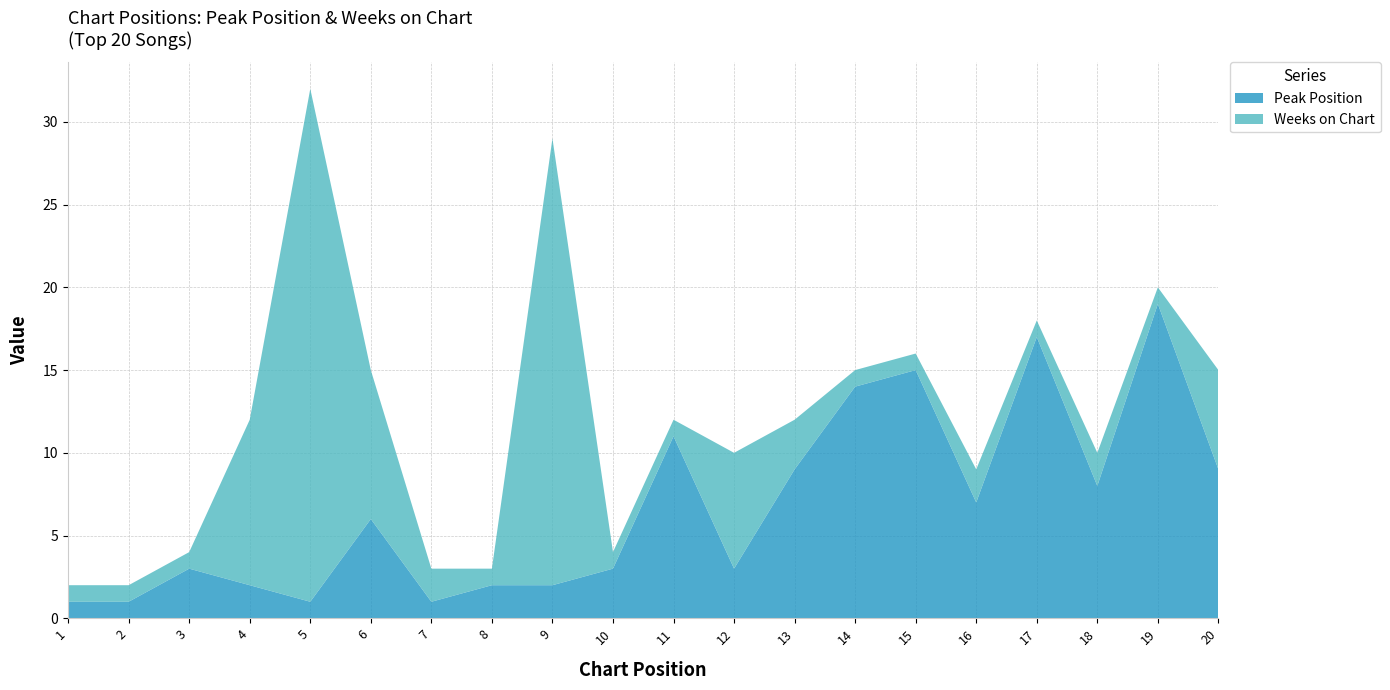

Reading right to left, transcribe all the data shown in this chart.

Peak Position: 9	19	8	17	7	15	14	9	3	11	3	2	2	1	6	1	2	3	1	1
Weeks on Chart: 6	1	2	1	2	1	1	3	7	1	1	27	1	2	9	31	10	1	1	1